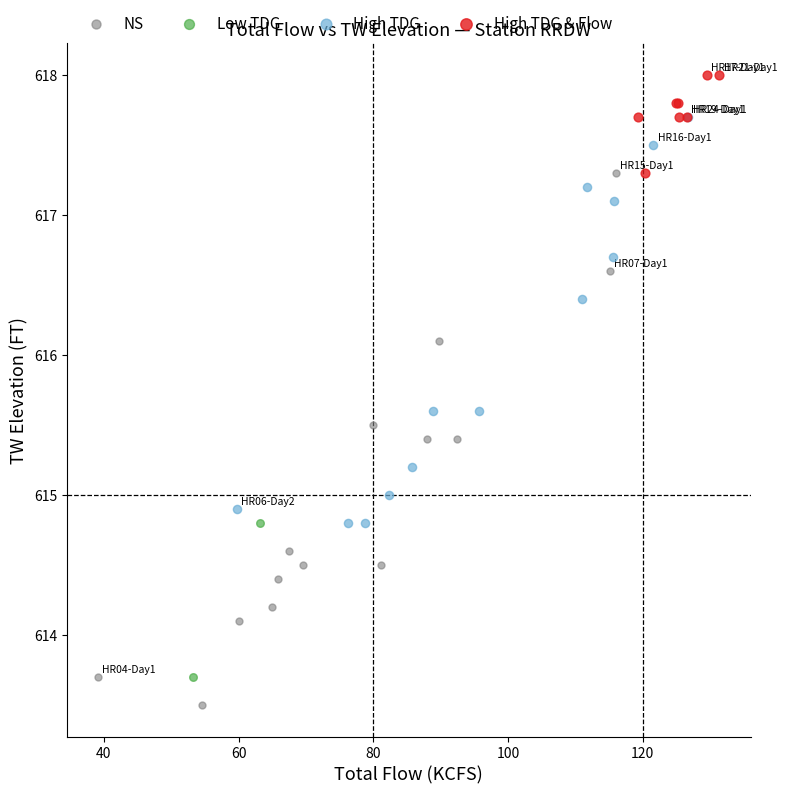

What are all the series names shown in the legend?

NS, Low TDG, High TDG, High TDG & Flow